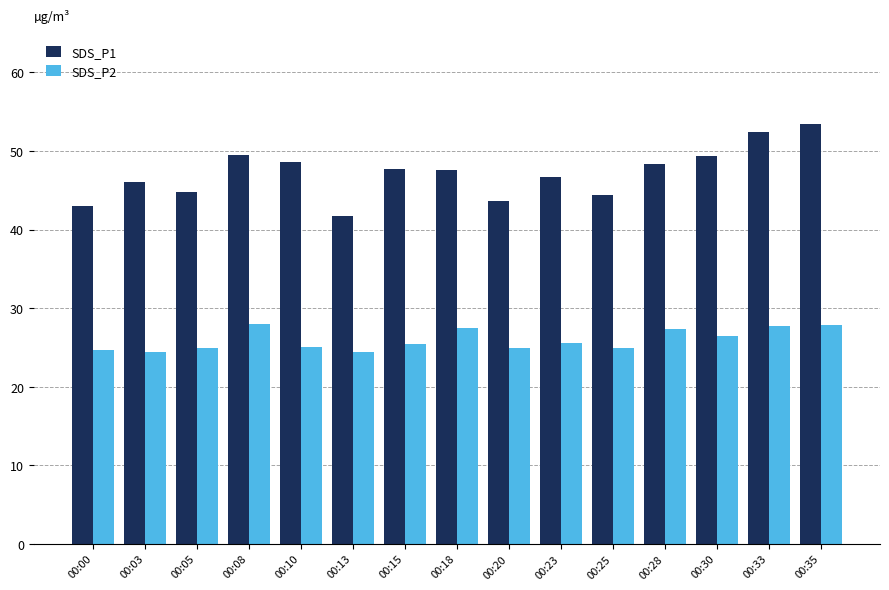

What is the average value of the SDS_P1 series?

47.1